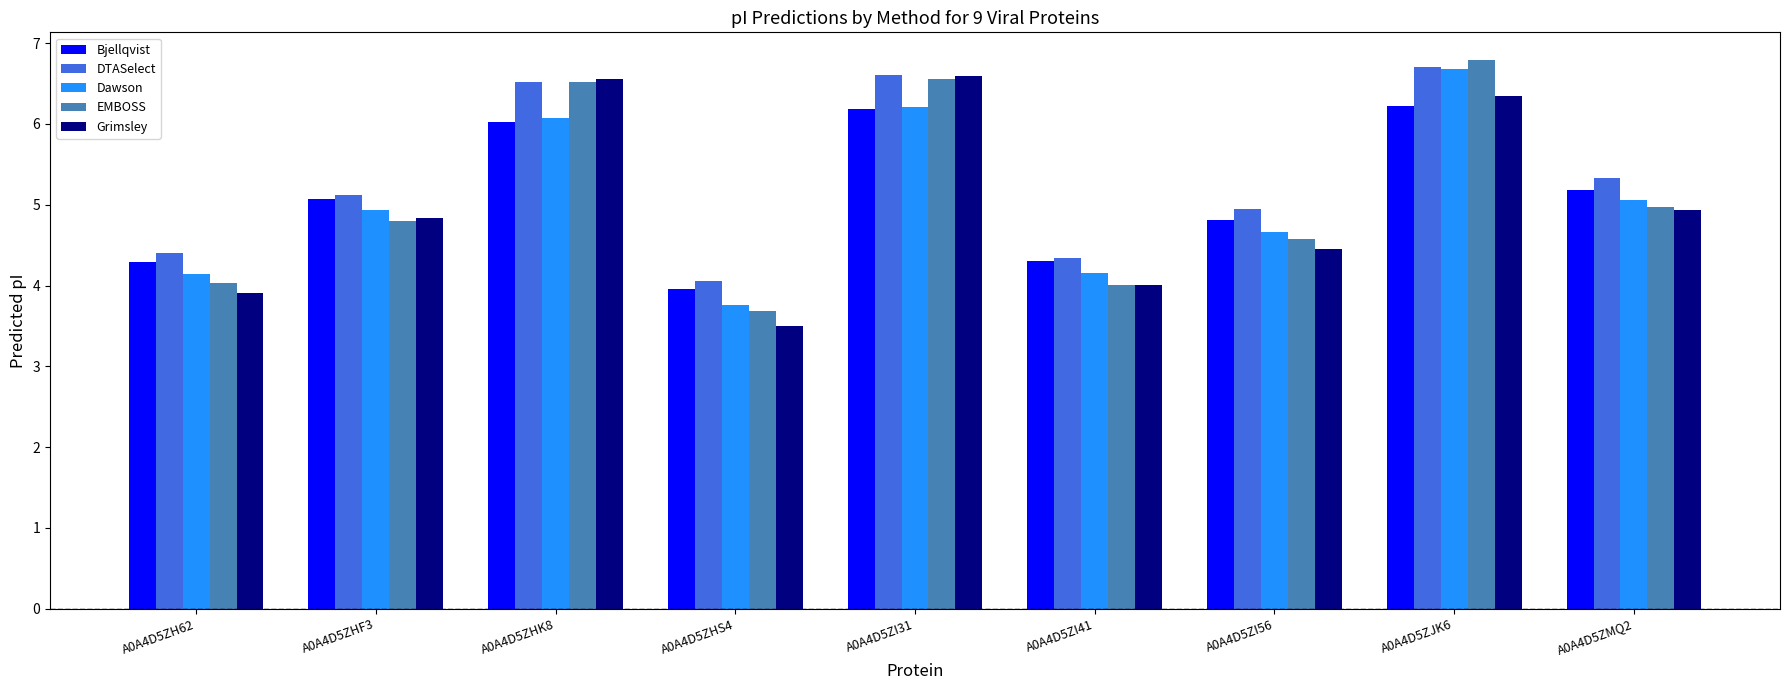

List the labels in order of DTASelect value, smallest first.

A0A4D5ZHS4, A0A4D5ZI41, A0A4D5ZH62, A0A4D5ZI56, A0A4D5ZHF3, A0A4D5ZMQ2, A0A4D5ZHK8, A0A4D5ZI31, A0A4D5ZJK6